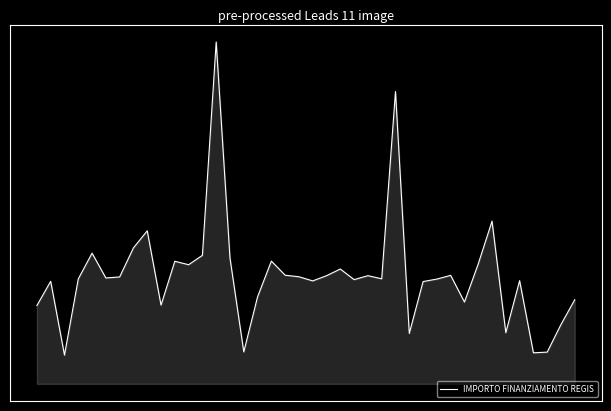

What is the minimum value shown in the chart?

-1.4